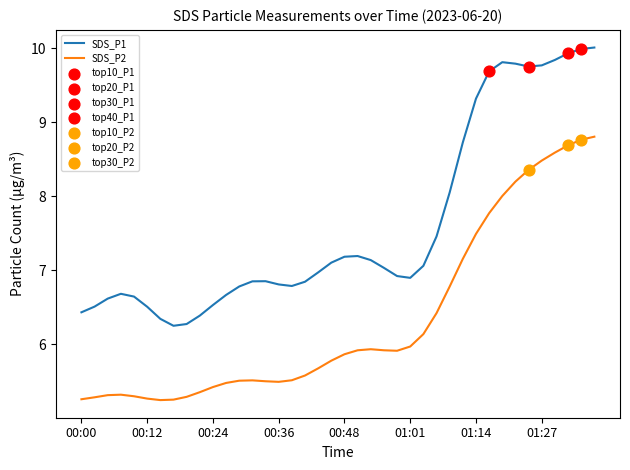

Which series has the largest range (max minus min)?

SDS_P1